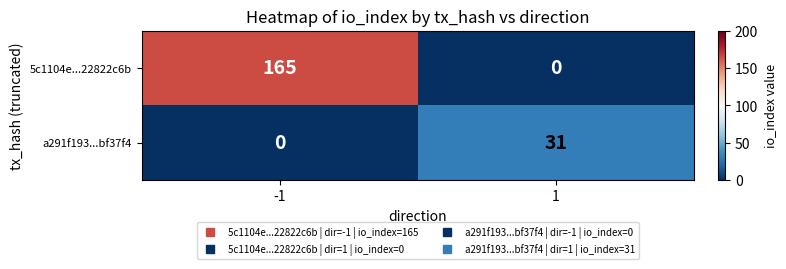

What is the average value of the a291f193...bf37f4 series?

16